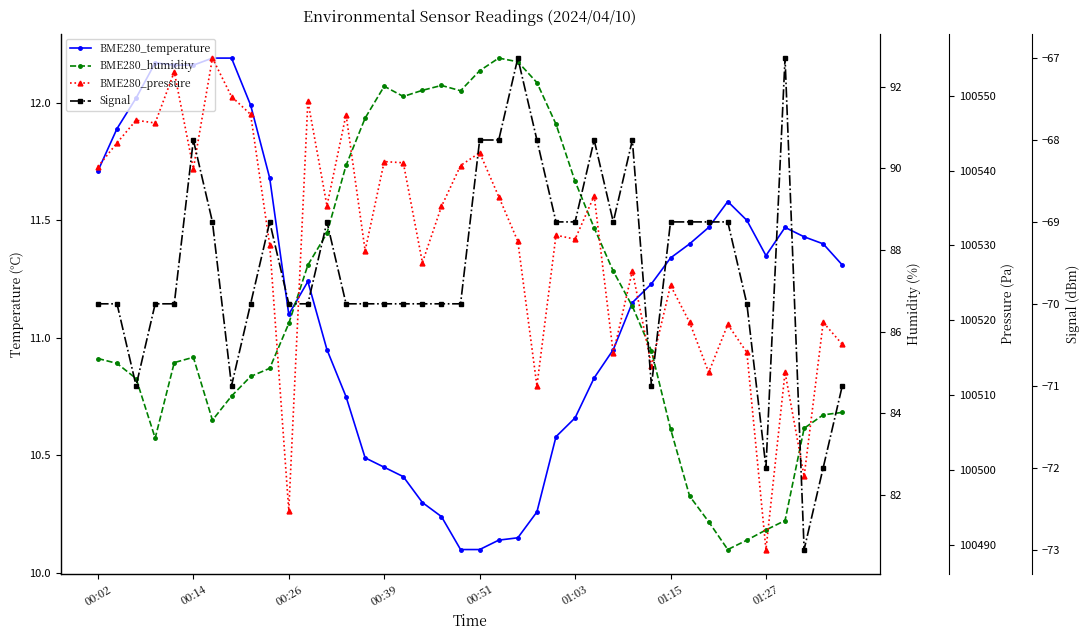

True or false: BME280_temperature and BME280_pressure intersect in this chart.

False